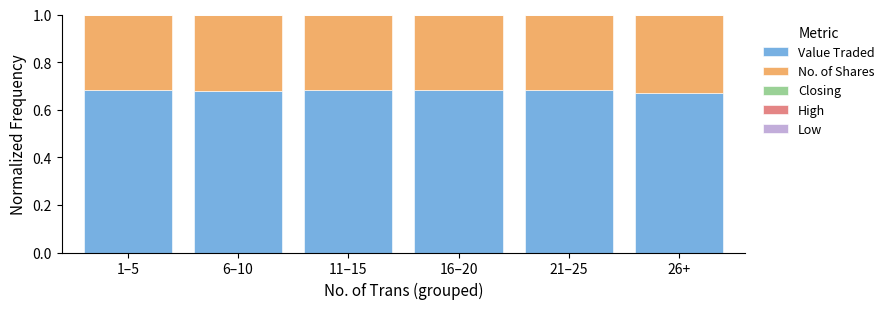

How many data points does each series have?

6